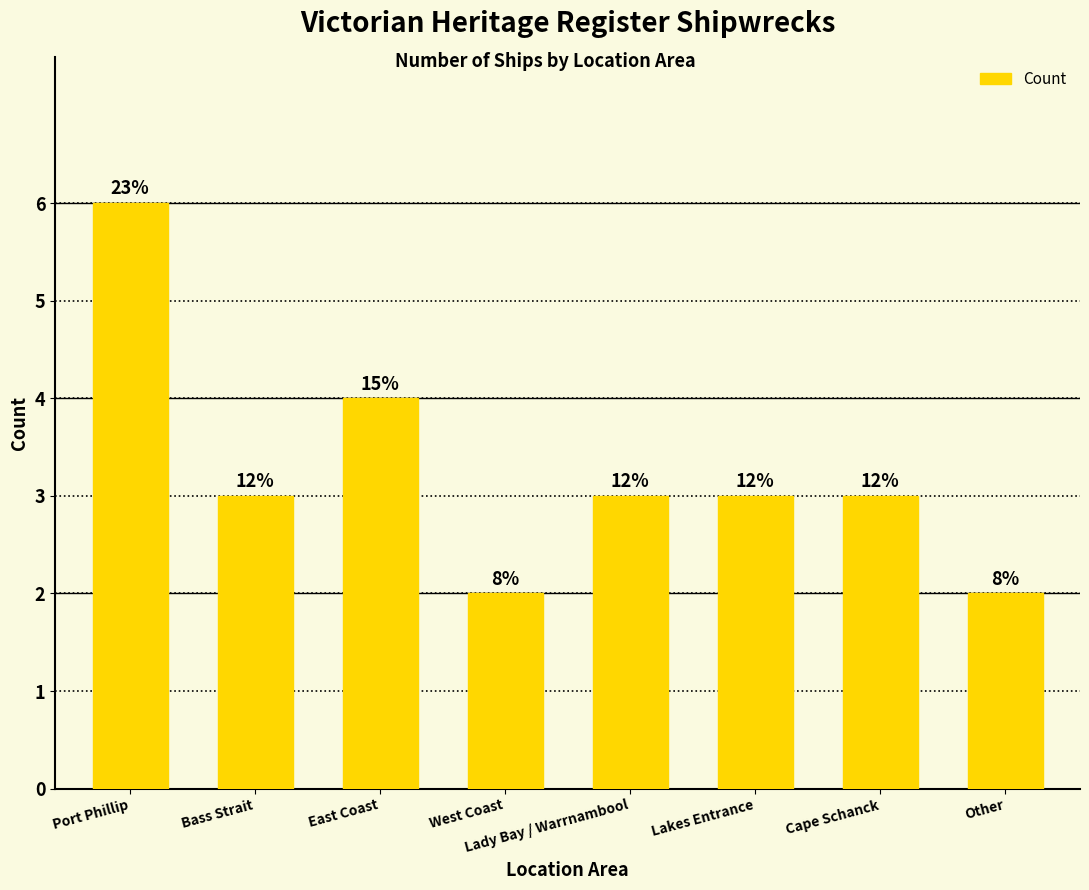

List the labels in order of value, smallest first.

West Coast, Other, Bass Strait, Lady Bay / Warrnambool, Lakes Entrance, Cape Schanck, East Coast, Port Phillip